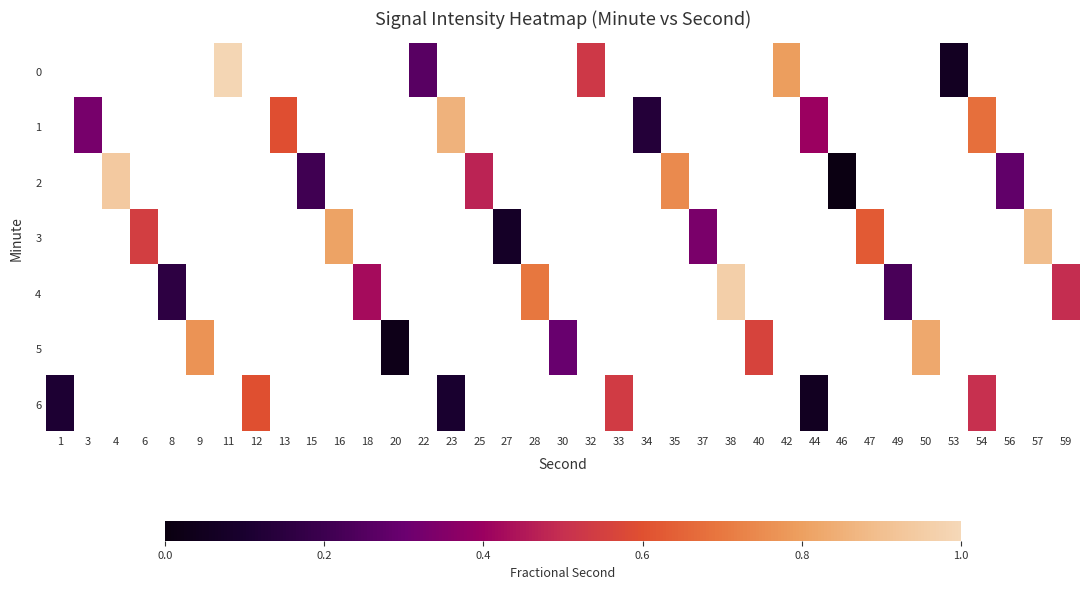

How many data points does each series have?

37